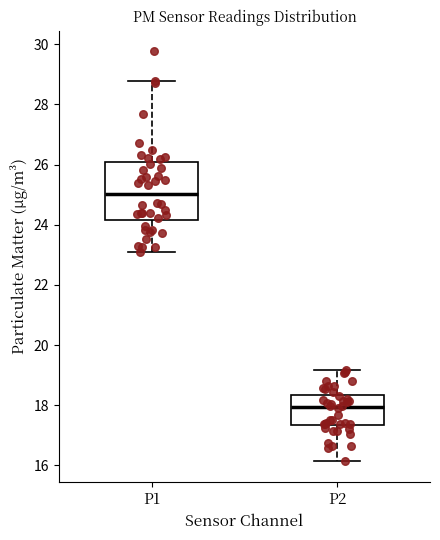

Comparing the boxes themselves (not the whiskers), which one is the tallest?

P1